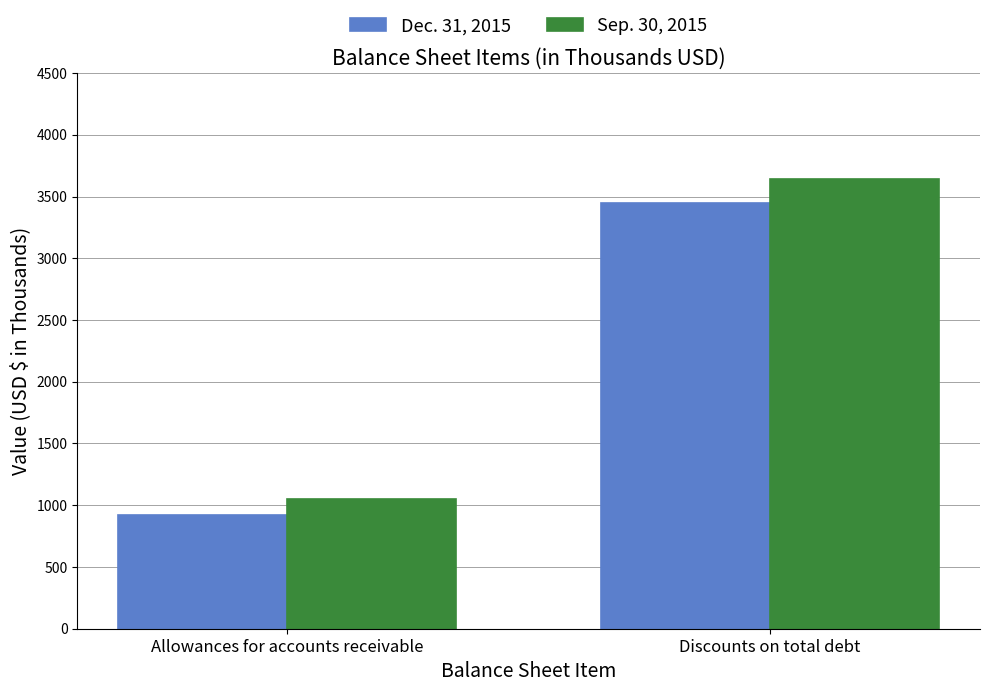

Reading left to right, transcribe all the data shown in this chart.

Dec. 31, 2015: Allowances for accounts receivable=921	Discounts on total debt=3449
Sep. 30, 2015: Allowances for accounts receivable=1052	Discounts on total debt=3639